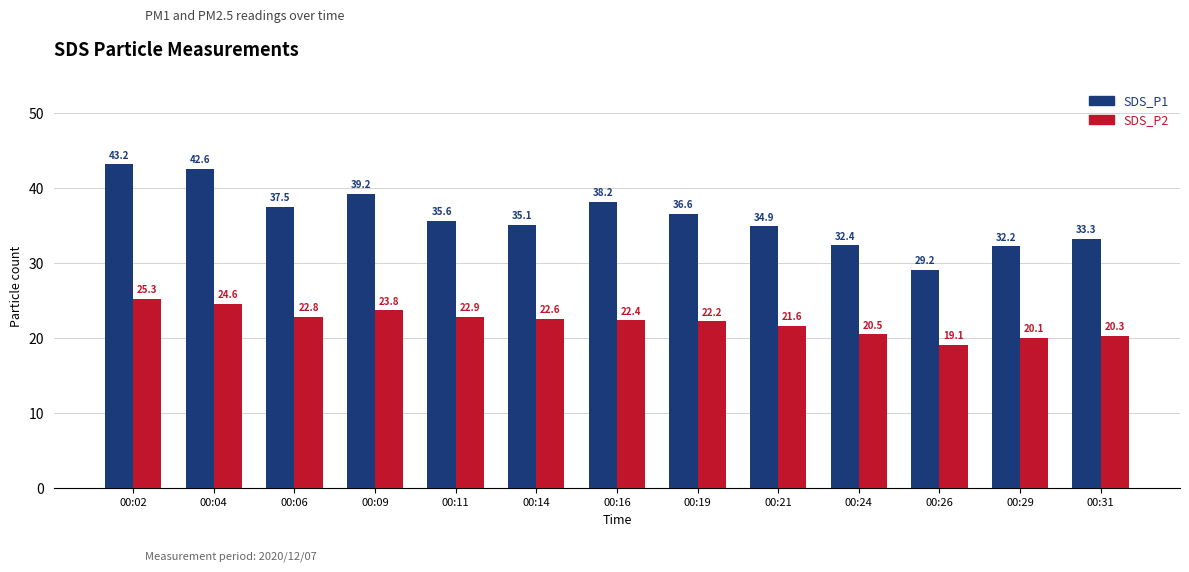

Rank the categories by SDS_P1 value from highest to lowest.

00:02, 00:04, 00:09, 00:16, 00:06, 00:19, 00:11, 00:14, 00:21, 00:31, 00:24, 00:29, 00:26